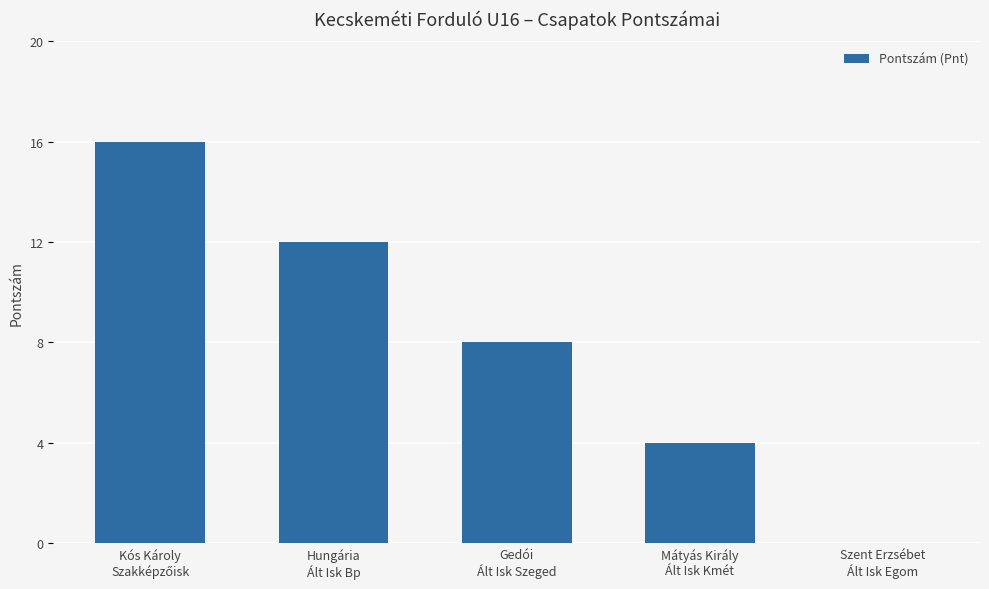

Between Mátyás Király
Ált Isk Kmét and Szent Erzsébet
Ált Isk Egom, which is larger?

Mátyás Király
Ált Isk Kmét